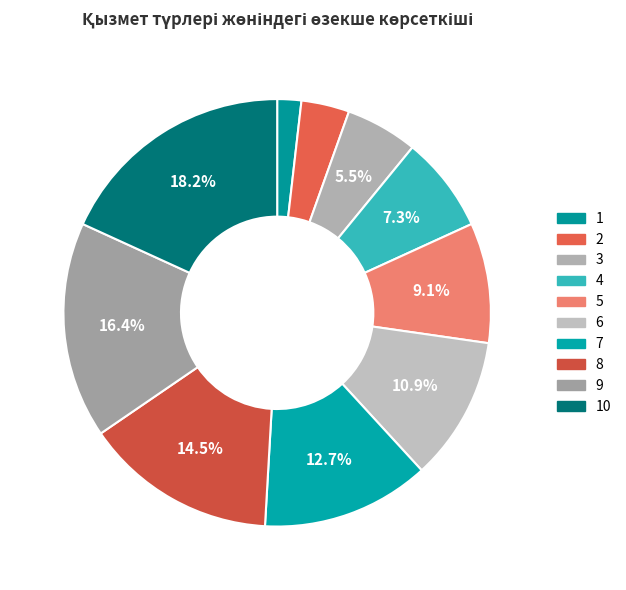

How many segments does this pie chart have?

10